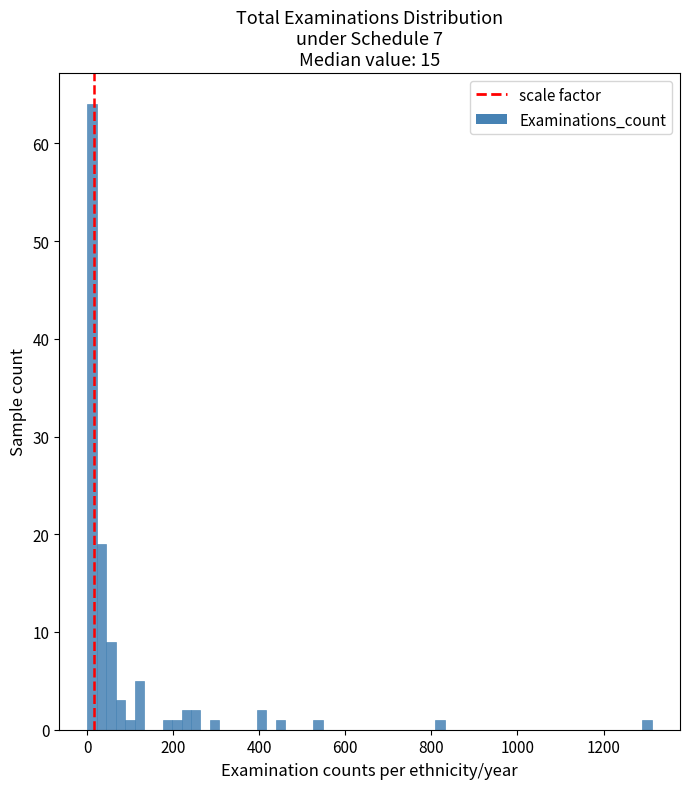

Around what value on the x-axis is the tallest bar? Give the approximate position of its centre, as read against the axis.

20